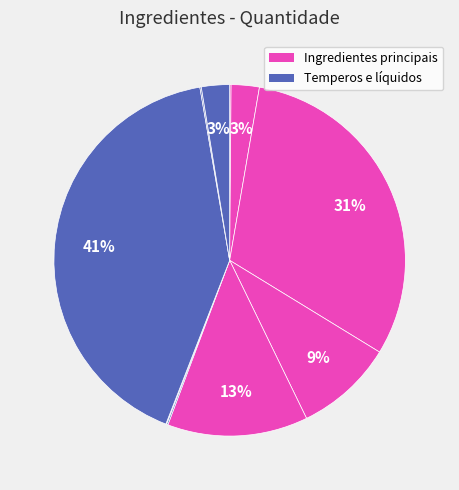

How many slices are in this pie chart?

10